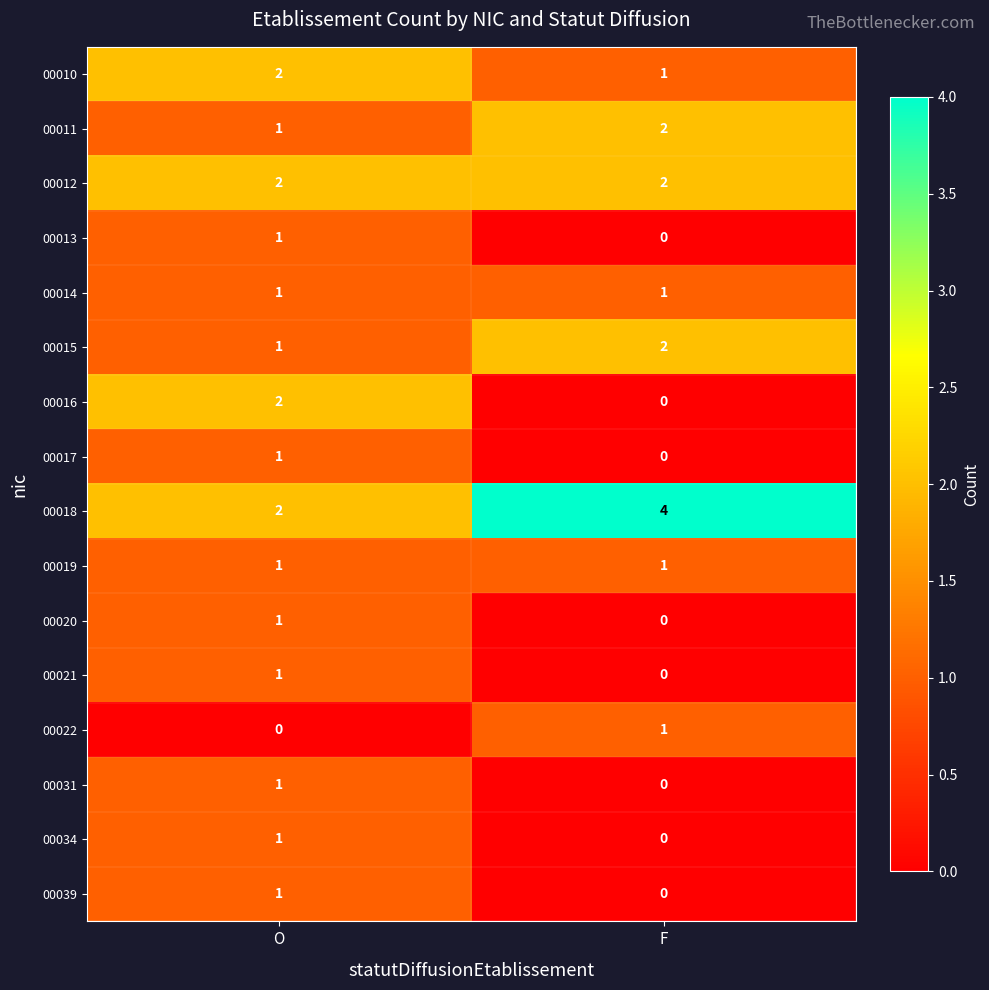

What is the sum of the 00012 values at F and O?

4